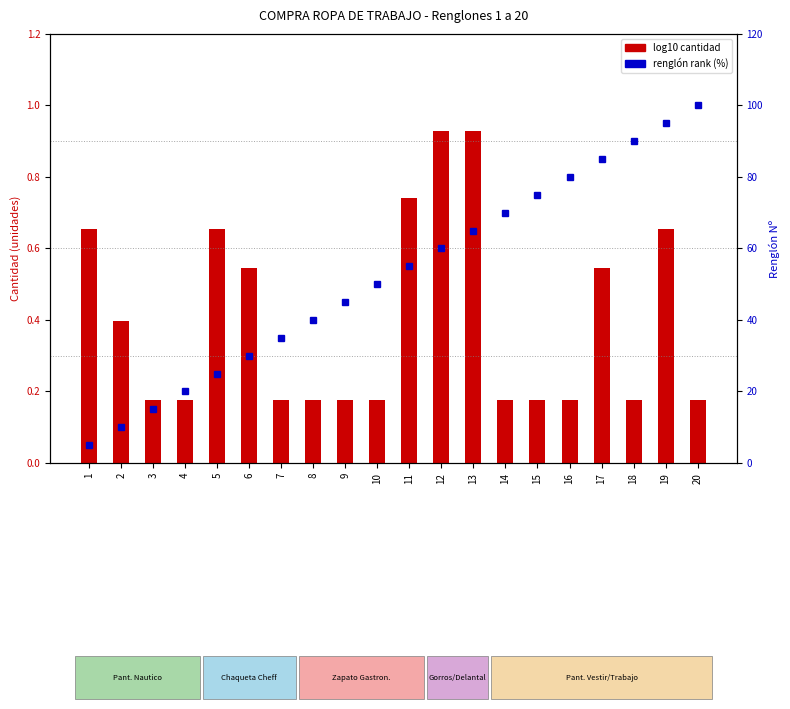

At which label is log10 cantidad closest to 0?

3